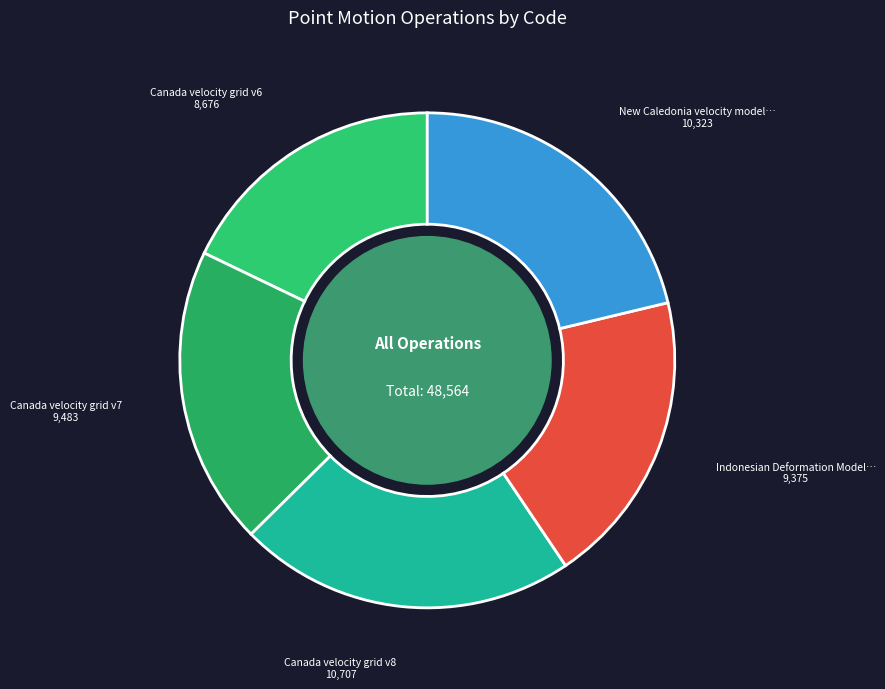

How many segments does this pie chart have?

5